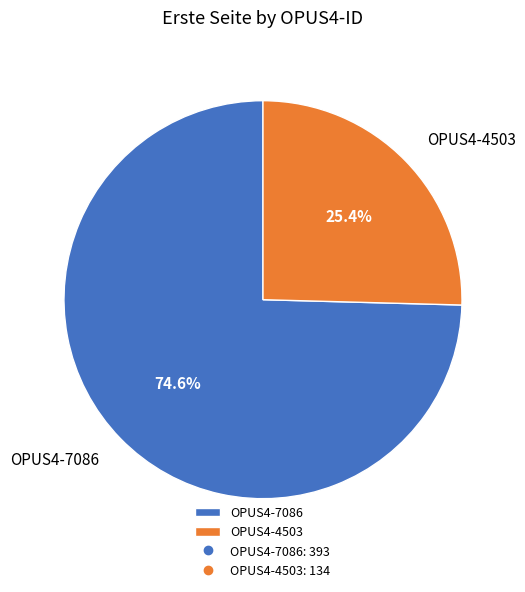

Is it true that OPUS4-7086 is 75% of the pie?

True